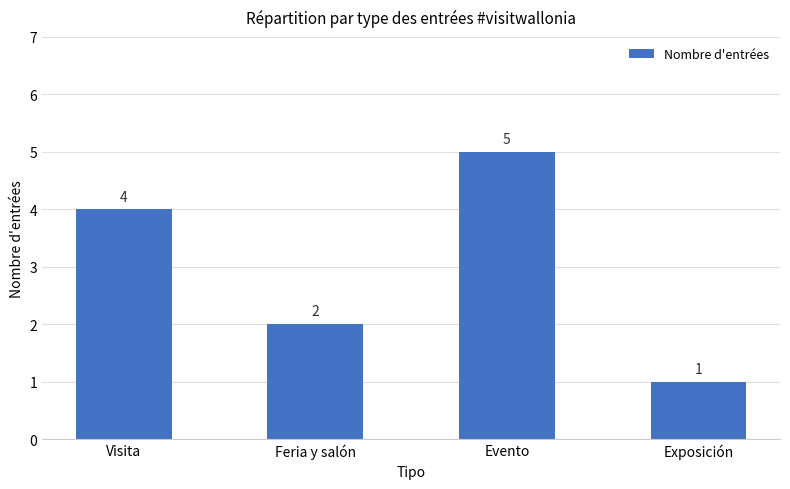

Reading left to right, what are all the values shown in this chart?

Visita=4	Feria y salón=2	Evento=5	Exposición=1